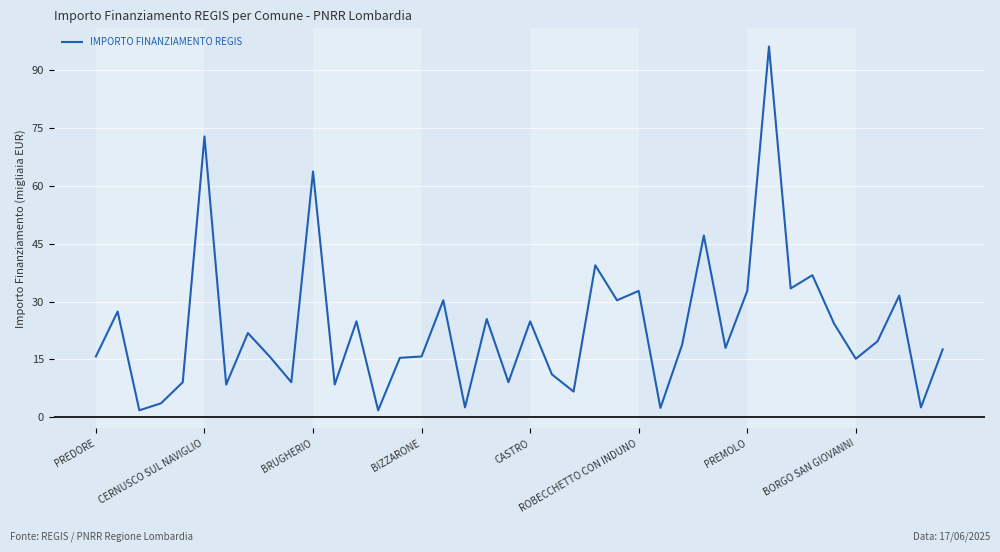

What is the difference between the maximum and minimum values?

94.3